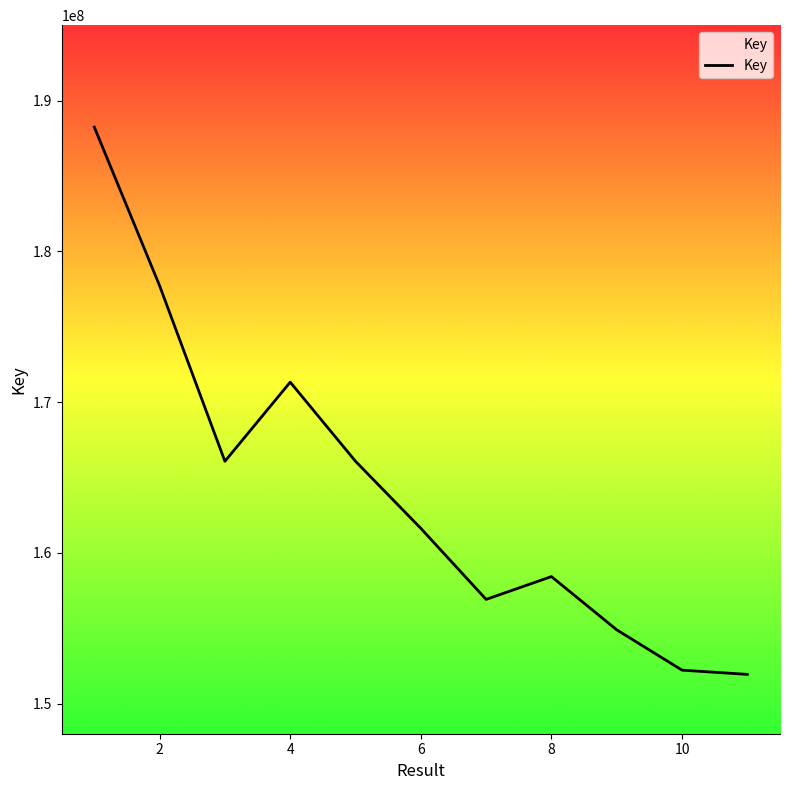

What is the minimum value shown in the chart?

151936399